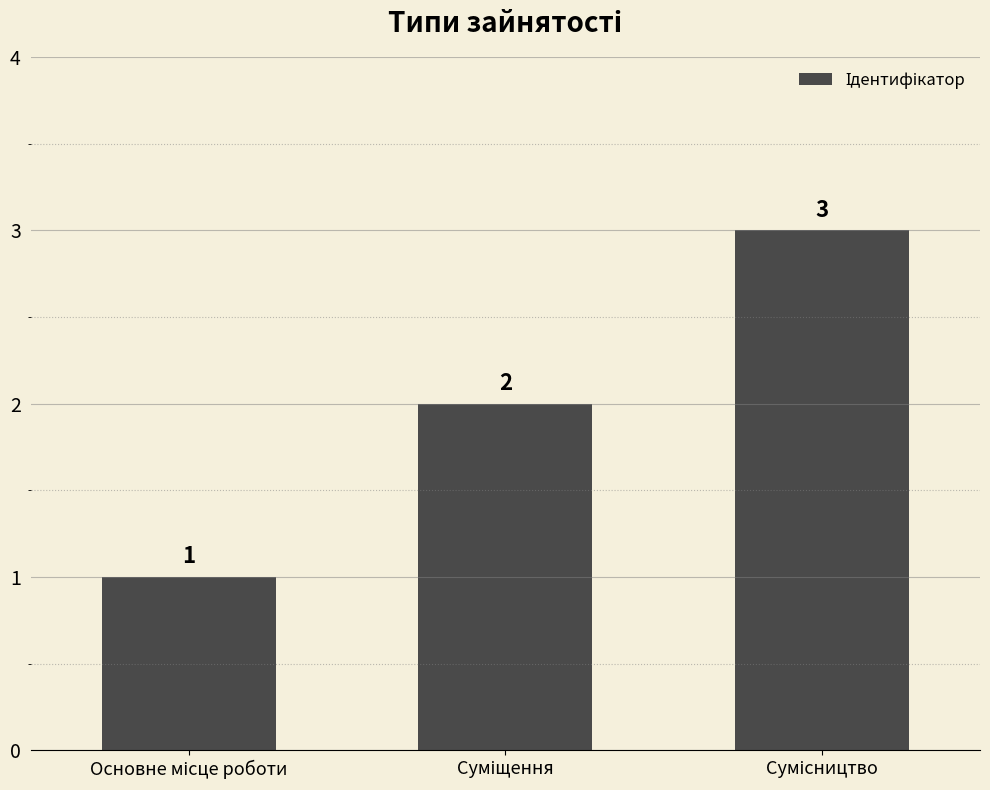

What is the maximum value shown in the chart?

3